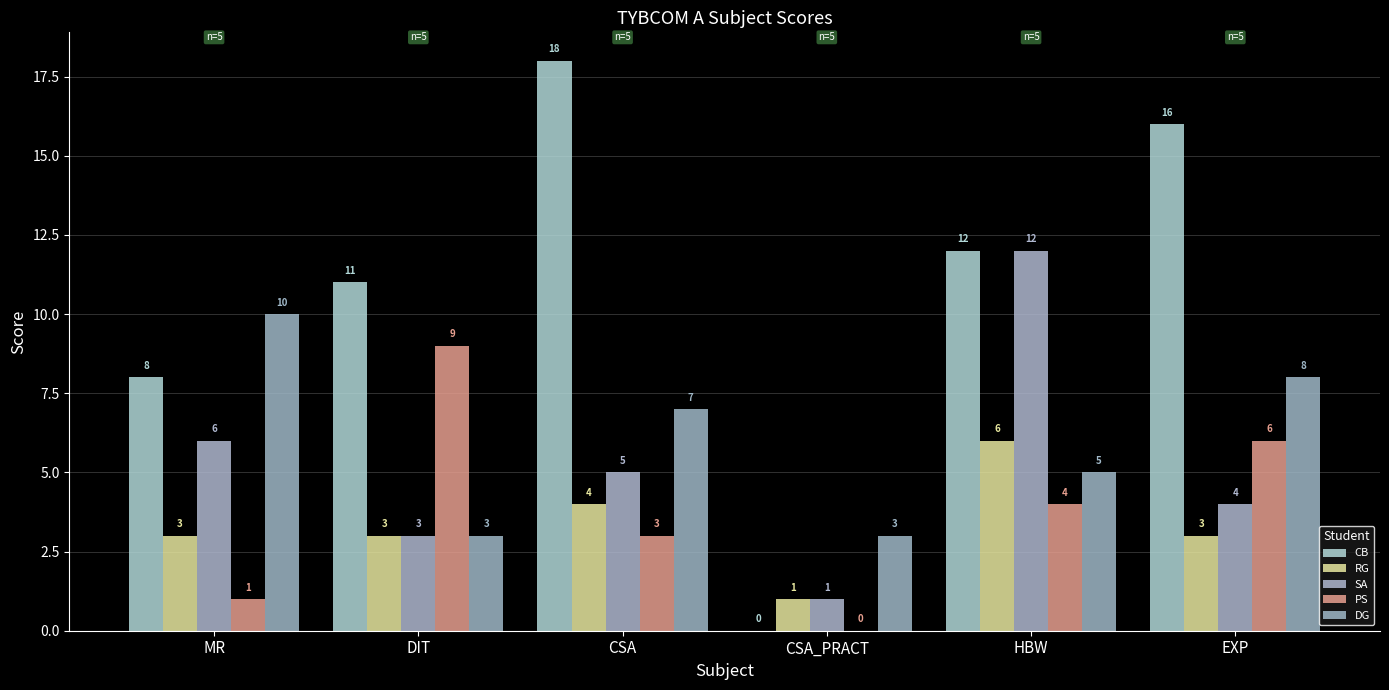

What is the total value across all series at CSA_PRACT?

5